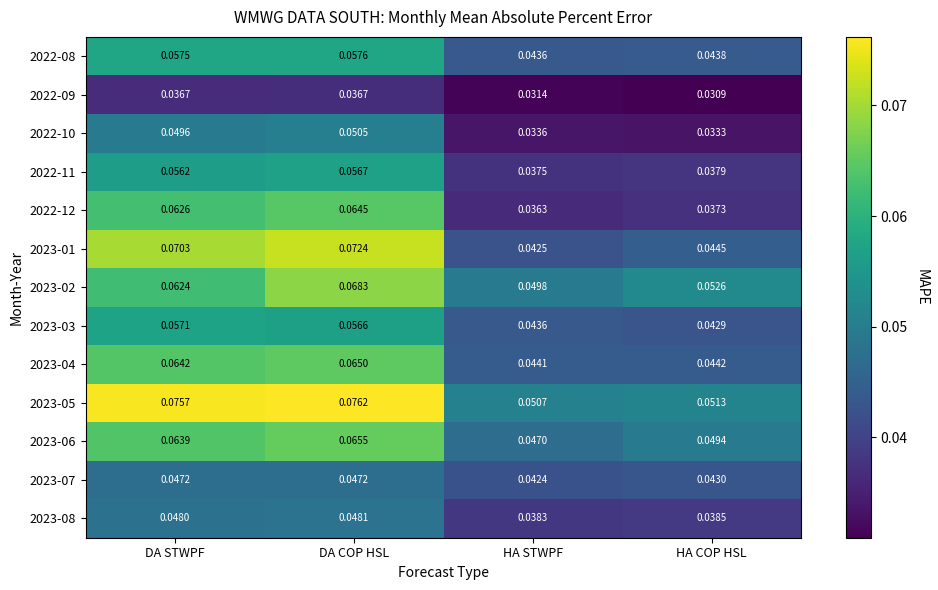

List the labels in order of 2023-01 value, largest first.

DA COP HSL, DA STWPF, HA COP HSL, HA STWPF